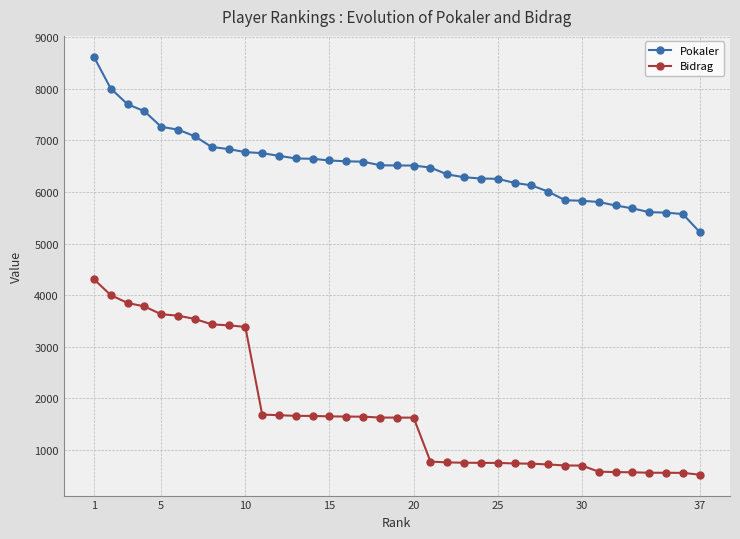

At how many categories does at least one series exceed 3595?

37